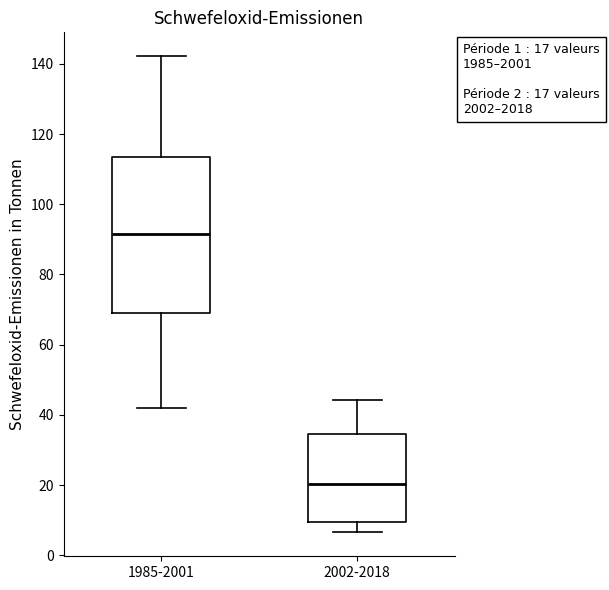

Which box's median line is the highest?

1985-2001